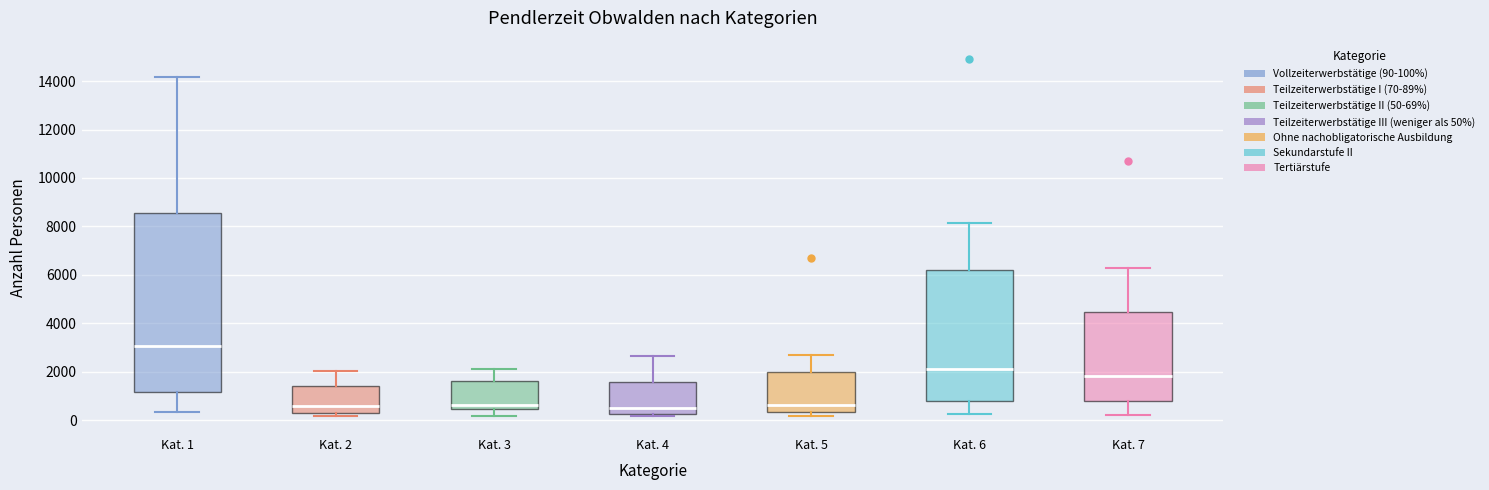

Reading left to right, transcribe this box plot: for each box, give where its median line is, the range the box spans, and where its two whiskers end, as read against the y-axis. The values are not printed on the chart, so give them approximately, as read against the axis.

Kat. 1: median 3000, box 1200 to 8600, whiskers 400 to 14200
Kat. 2: median 600, box 400 to 1400, whiskers 200 to 2000
Kat. 3: median 600, box 400 to 1600, whiskers 200 to 2200
Kat. 4: median 400, box 200 to 1600, whiskers 200 (just below the box's lower edge) to 2600
Kat. 5: median 600, box 400 to 2000, whiskers 200 to 2600
Kat. 6: median 2200, box 800 to 6200, whiskers 200 to 8200
Kat. 7: median 1800, box 800 to 4400, whiskers 200 to 6200